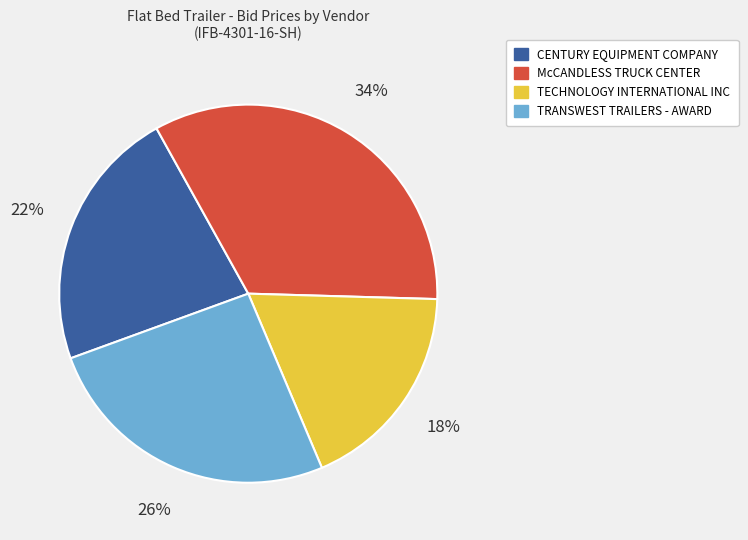

How many segments does this pie chart have?

4